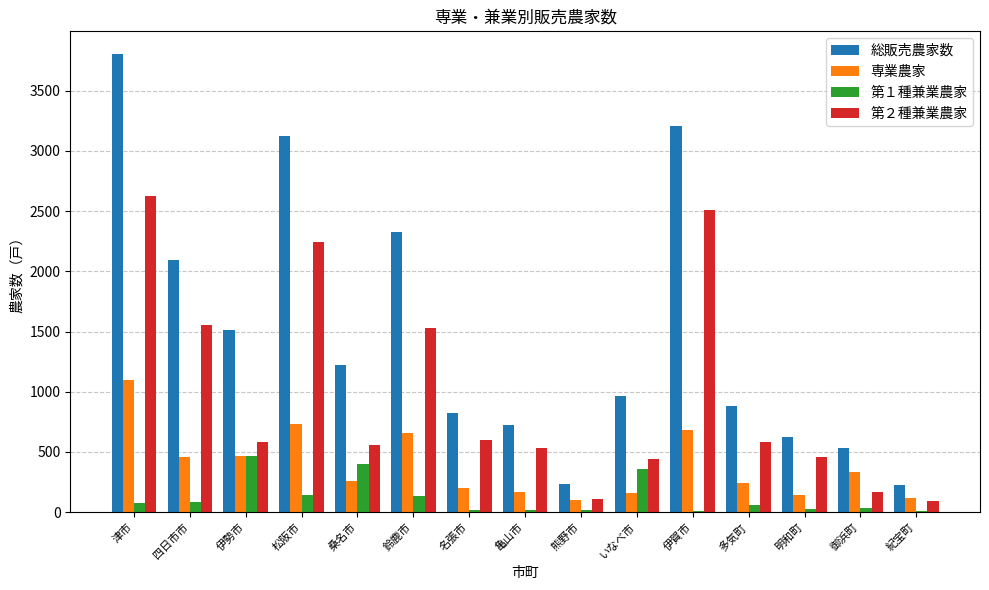

The value of 専業農家 at 御浜町 is 330. True or false?

True